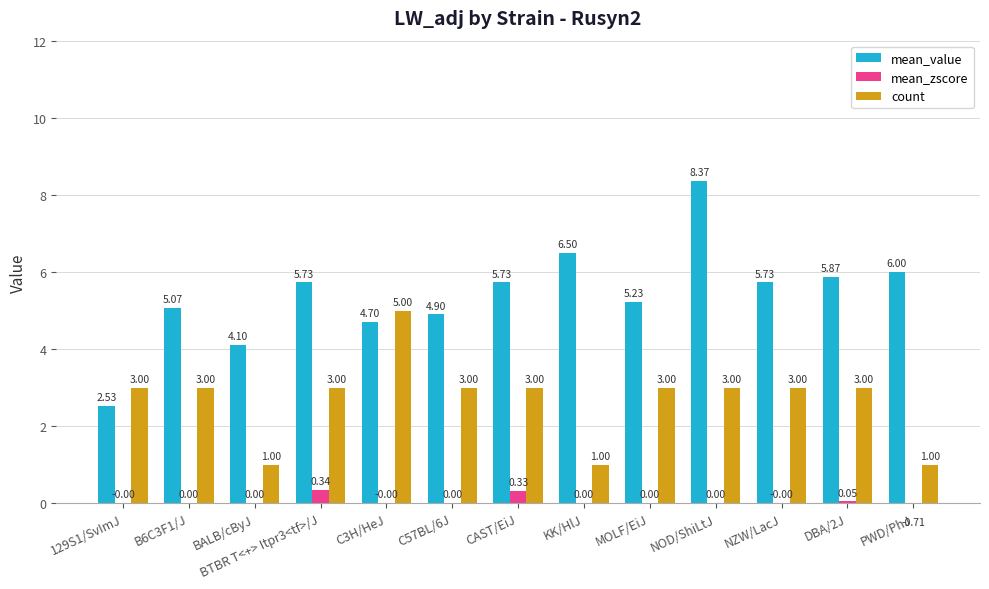

Is the value of count at NOD/ShiLtJ greater than the value of mean_zscore at DBA/2J?

Yes